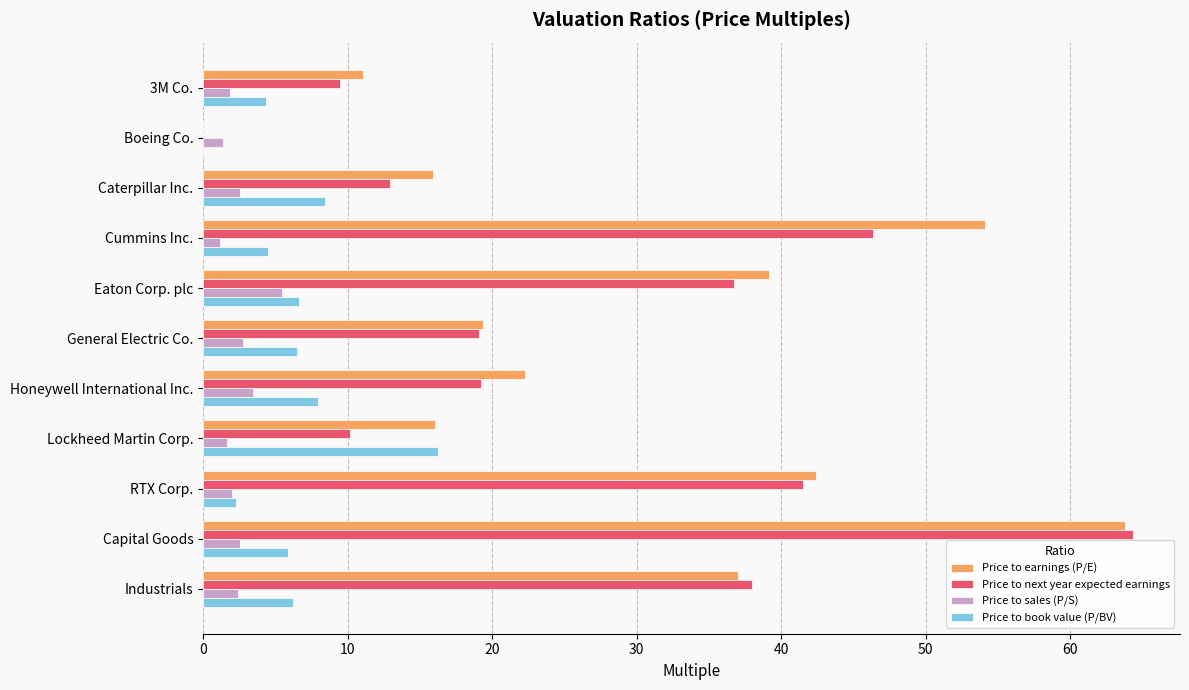

Between 3M Co. and Caterpillar Inc., which series saw the biggest shift?

Price to earnings (P/E)